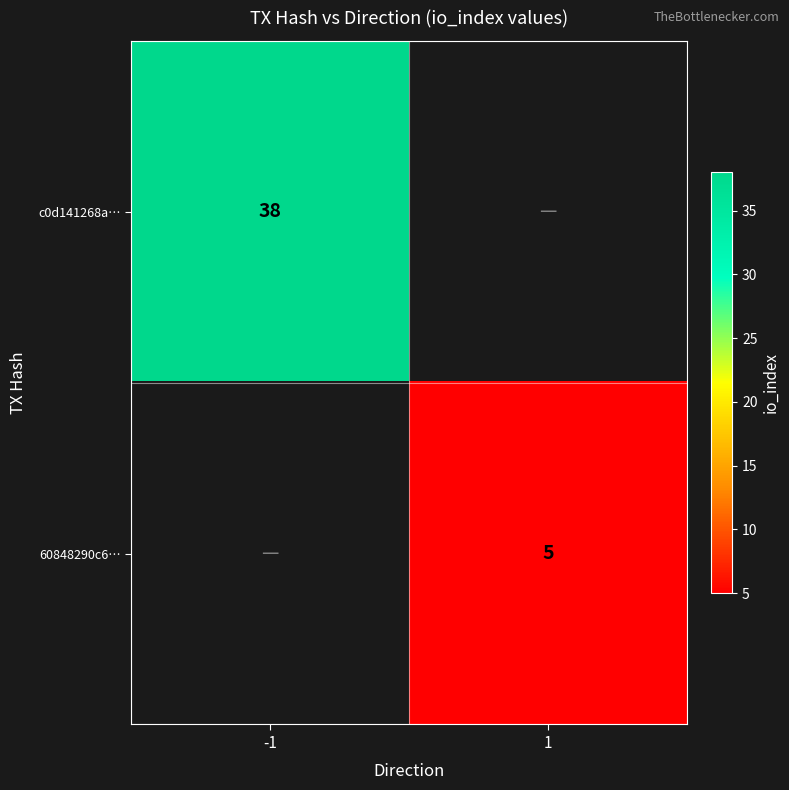

Is it true that c0d141268a… equals 13 at -1?

False